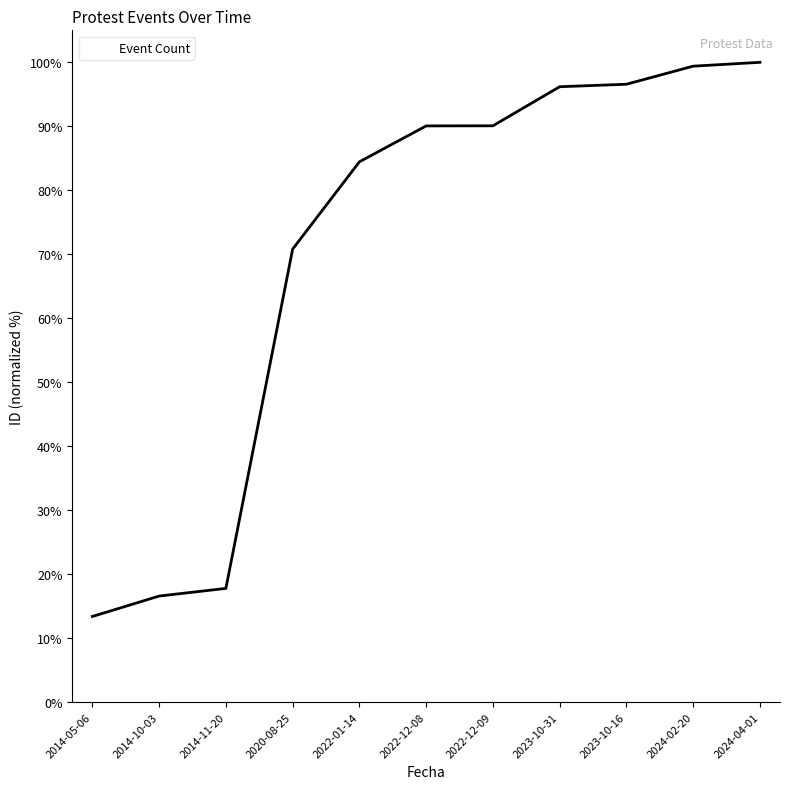

Does the chart have visible grid lines?

No